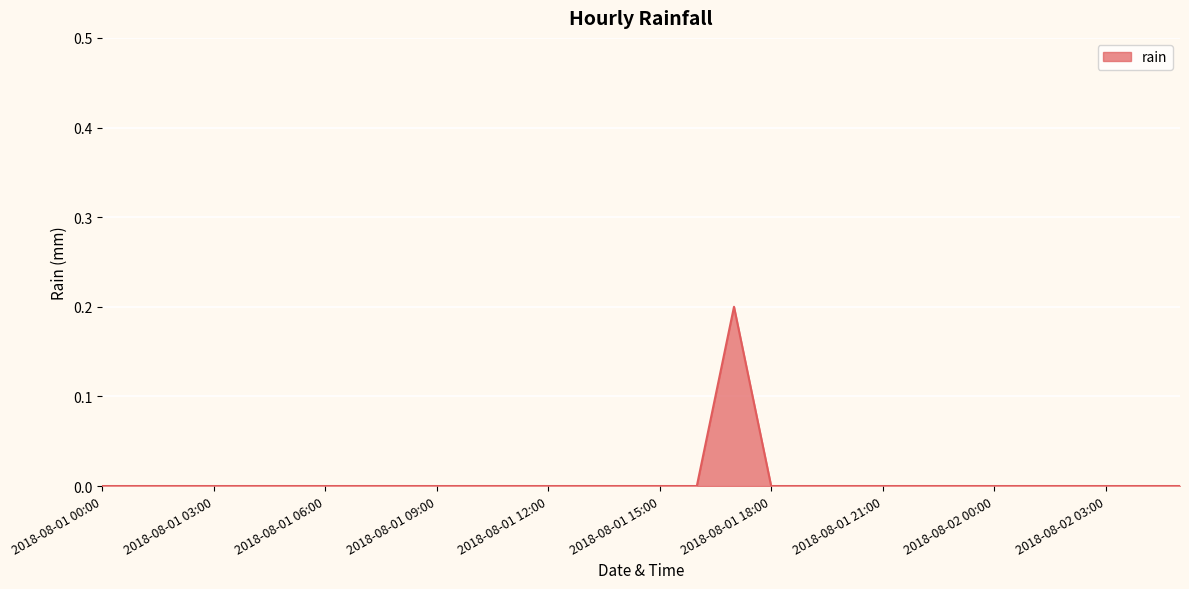

Does the chart display data point markers on the line(s)?

No